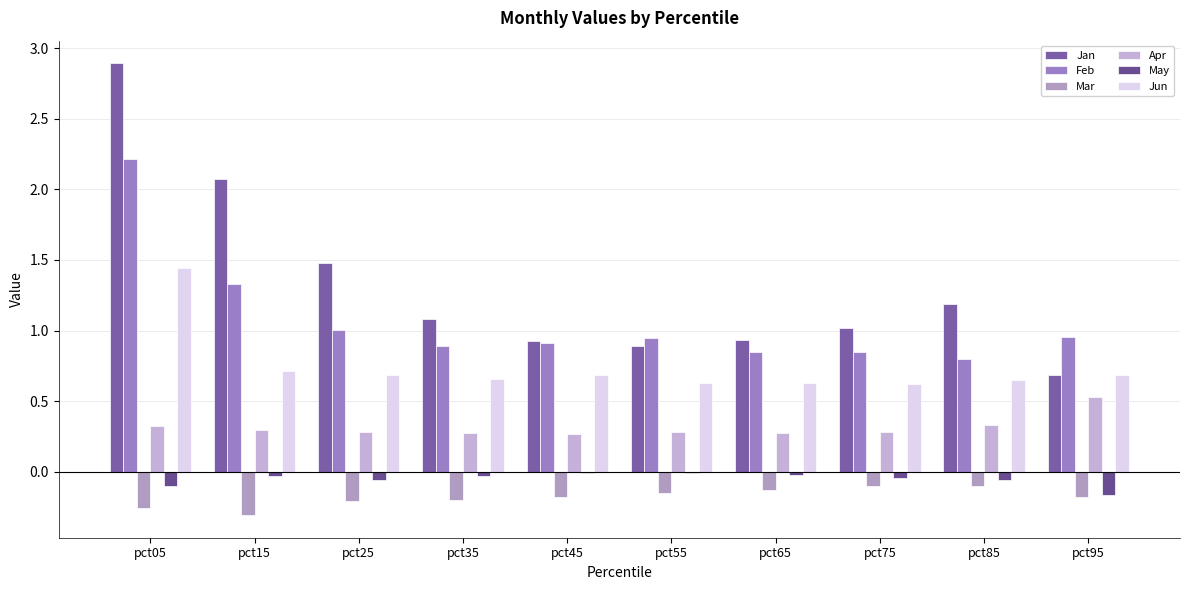

How many categories are shown in the chart?

10